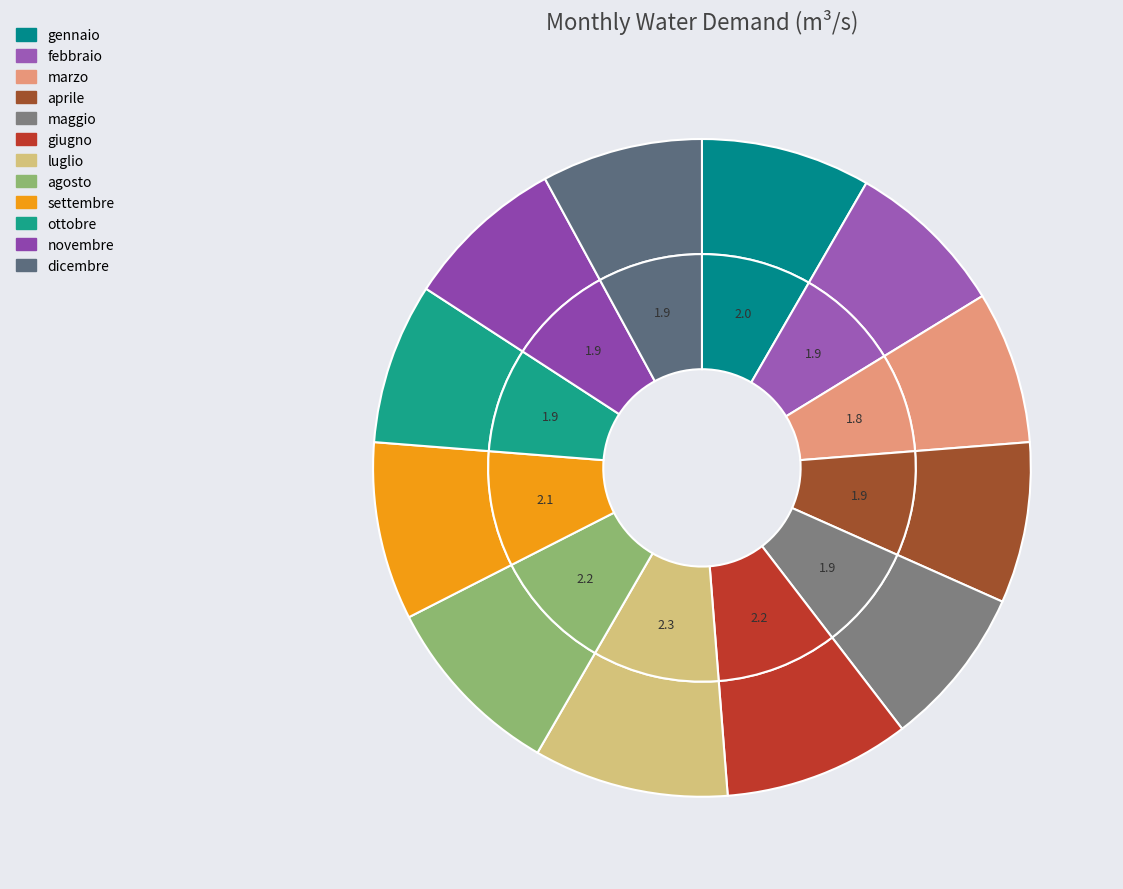

To the nearest percent, what is the difference between the largest and smallest slice percentages?

2%